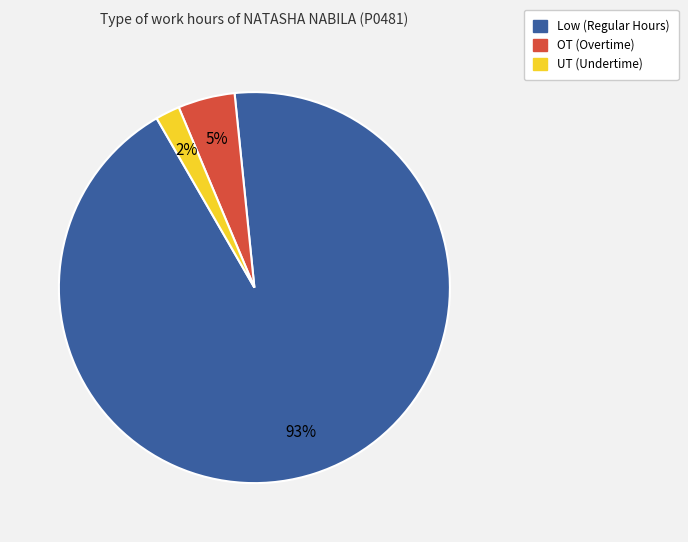

To the nearest percent, what is the difference between the largest and smallest slice percentages?

91%